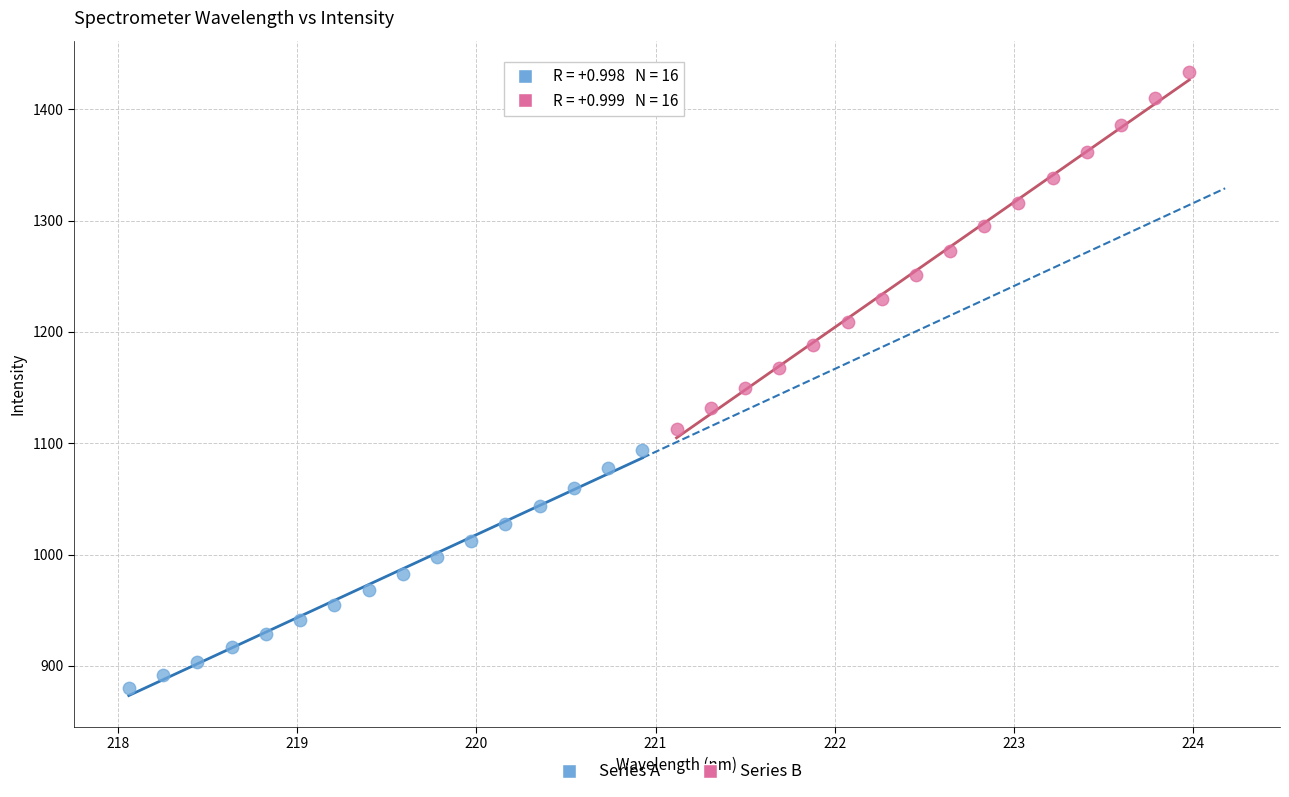

Which series has the widest spread of Y values?

Series B